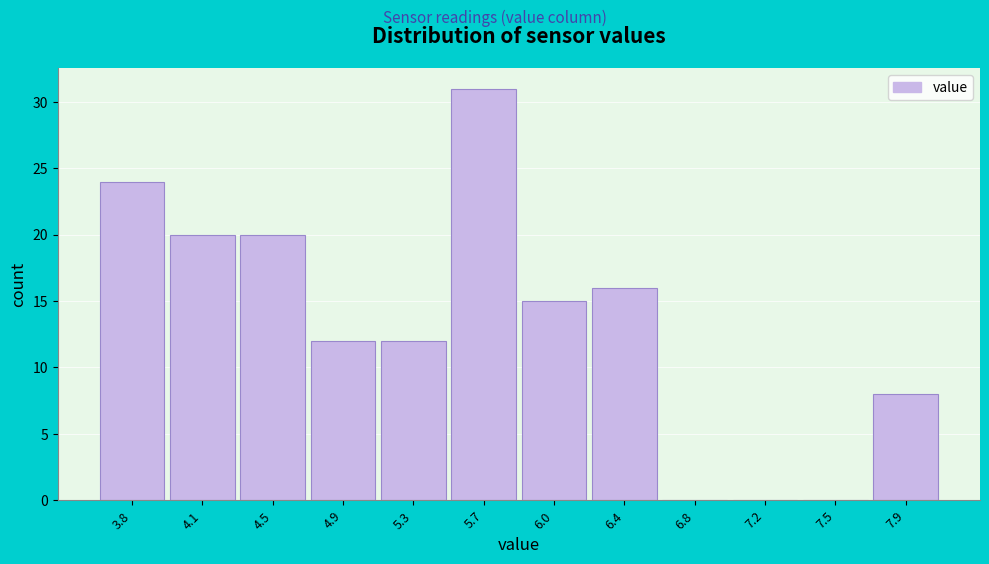

Reading right to left, extract all data points from this chart.

7.9=8	7.5=0	7.2=0	6.8=0	6.4=16	6.0=15	5.7=31	5.3=12	4.9=12	4.5=20	4.1=20	3.8=24